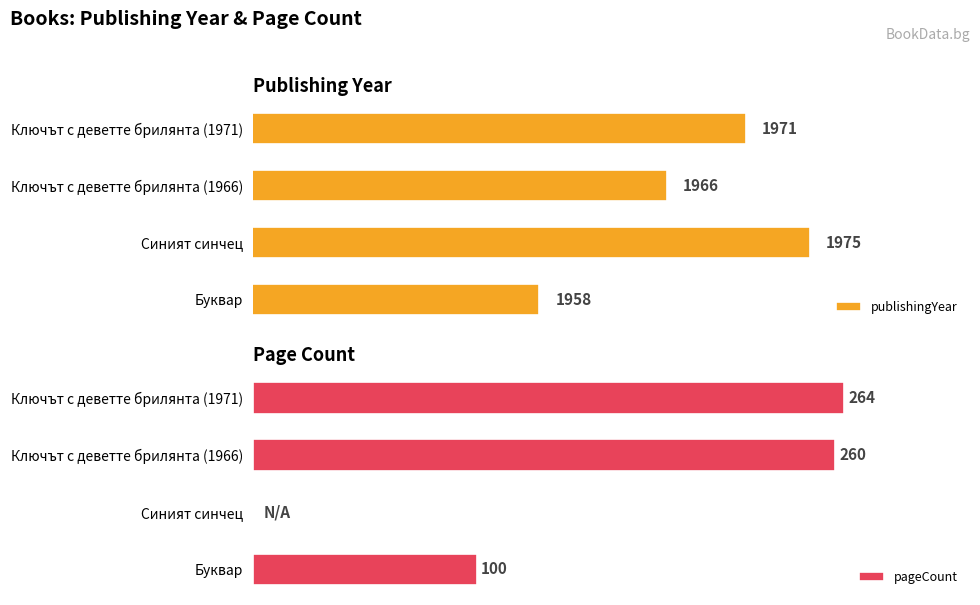

Which category has the lowest value in the publishingYear series?

Буквар